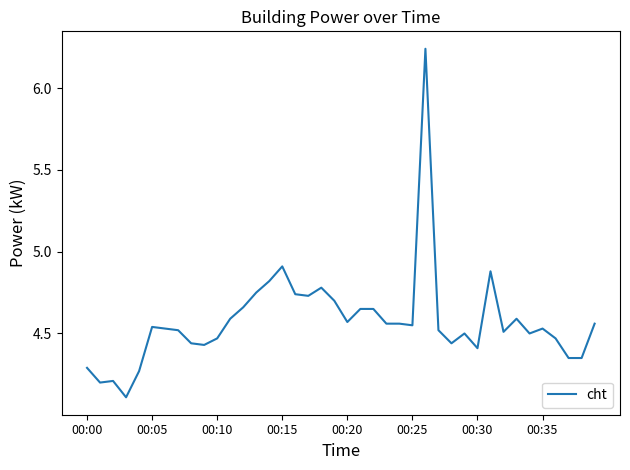

What is the difference between the maximum and minimum values?

2.1